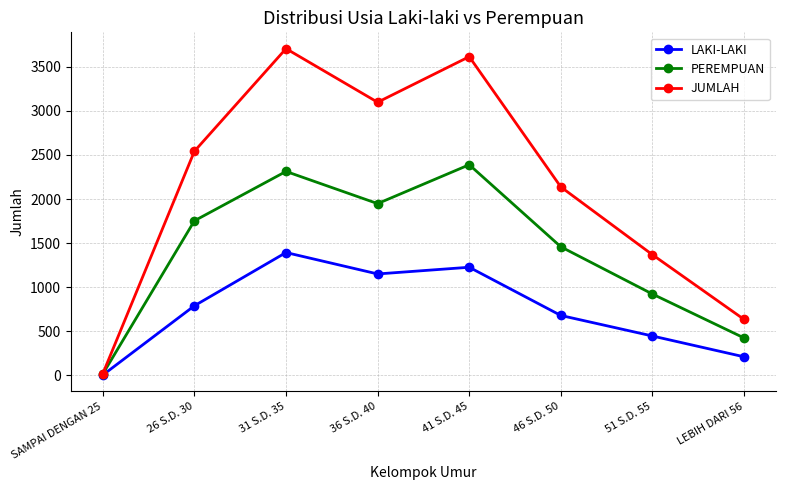

Which label corresponds to the smallest value in the chart?

SAMPAI DENGAN 25